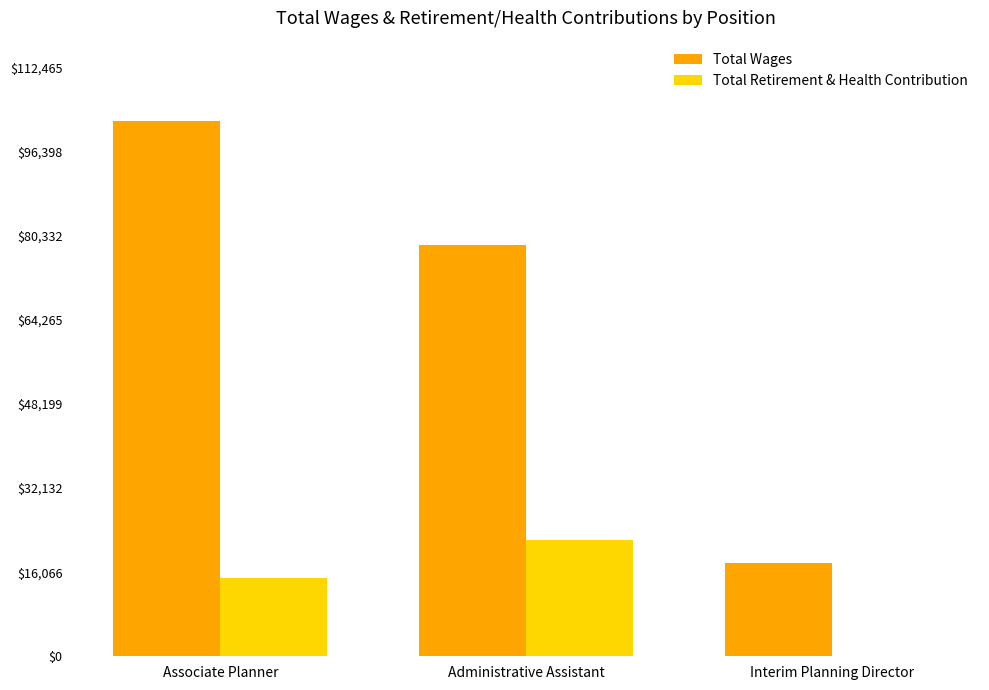

Reading right to left, transcribe all the data shown in this chart.

Total Wages: 17782	78498	102241
Total Retirement & Health Contribution: 0	22141	14930